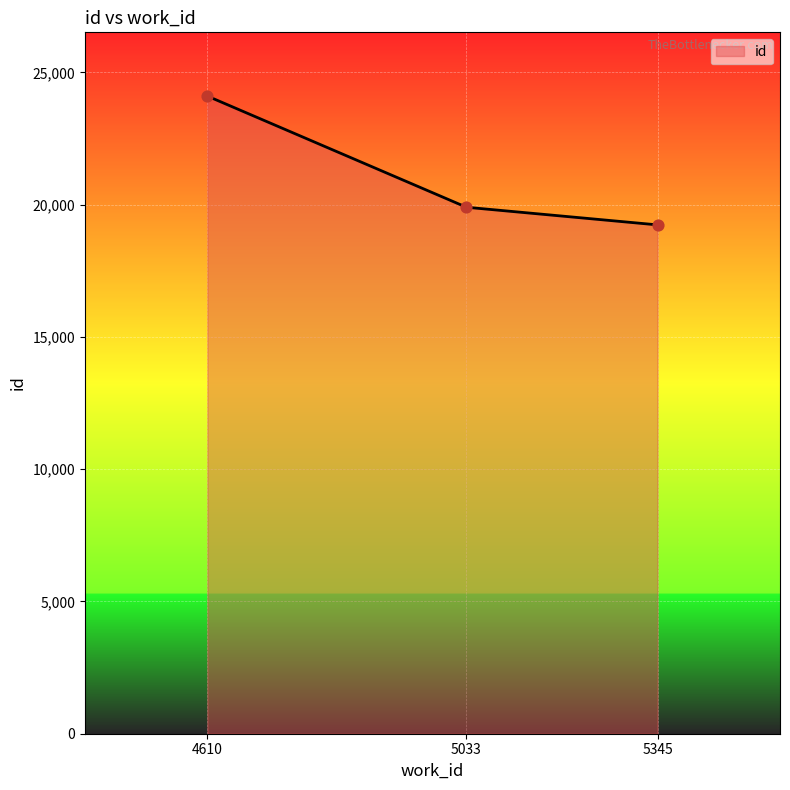

Between 5345 and 4610, which is larger?

4610